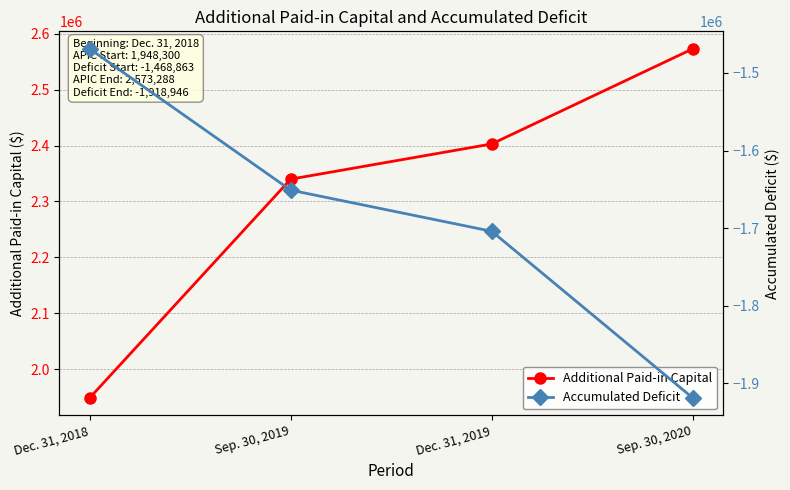

True or false: Accumulated Deficit and Additional Paid-in Capital cross at least once.

False